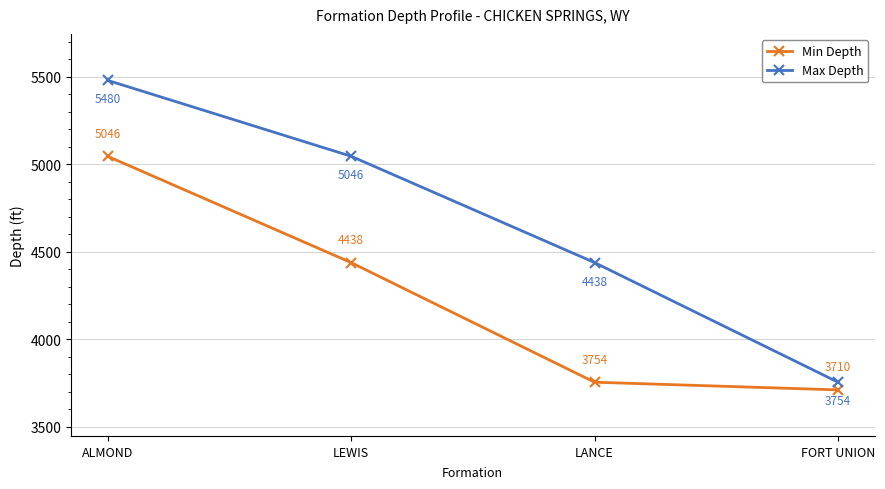

Which series changed the most between ALMOND and FORT UNION?

Max Depth